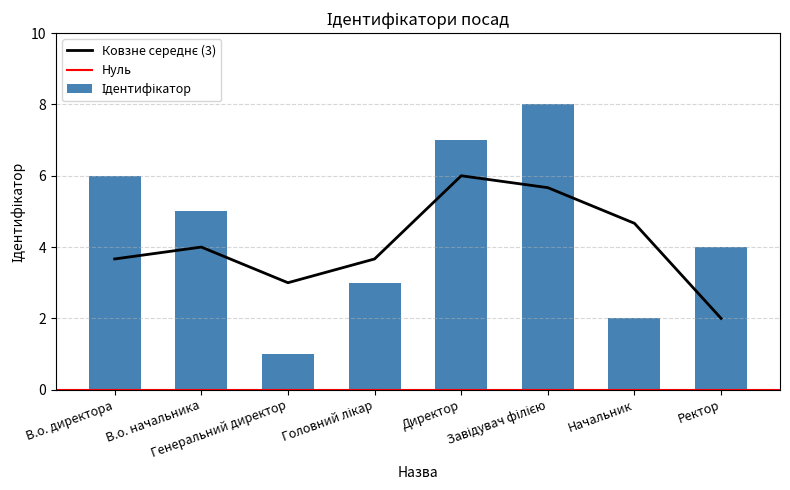

What is the label of the 1st bar from the right?

Ректор